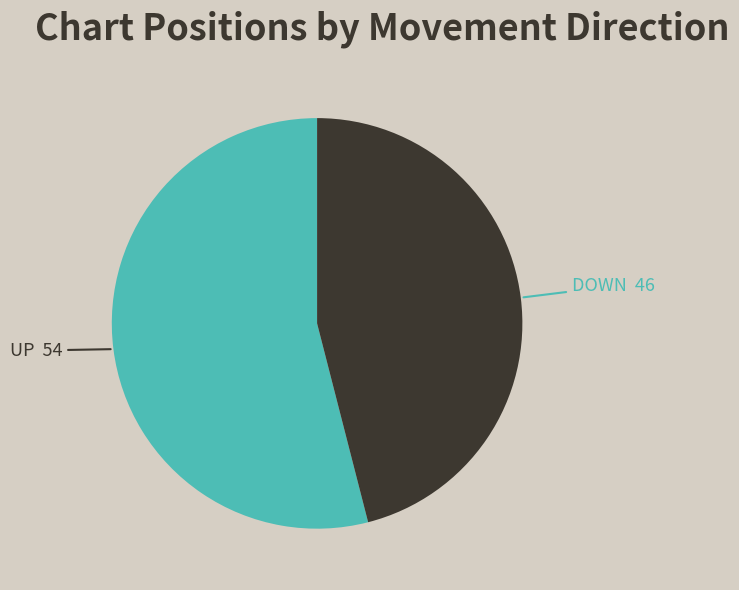

What is the ratio of the value at UP to the value at DOWN?

1.2